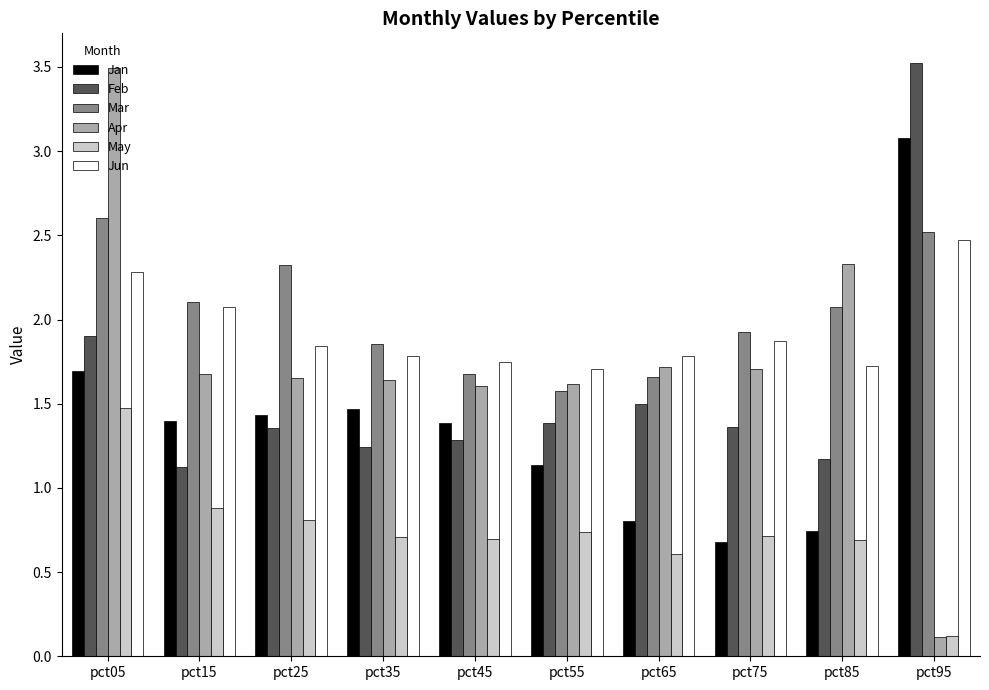

At which category is the sum across all series the highest?

pct05